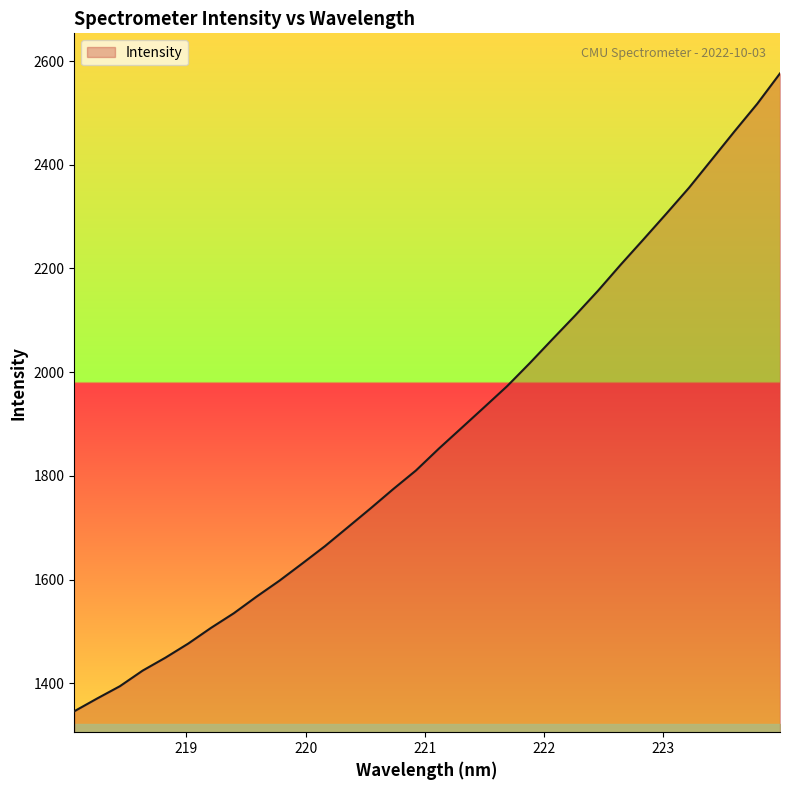

What is the maximum value shown in the chart?

2576.1